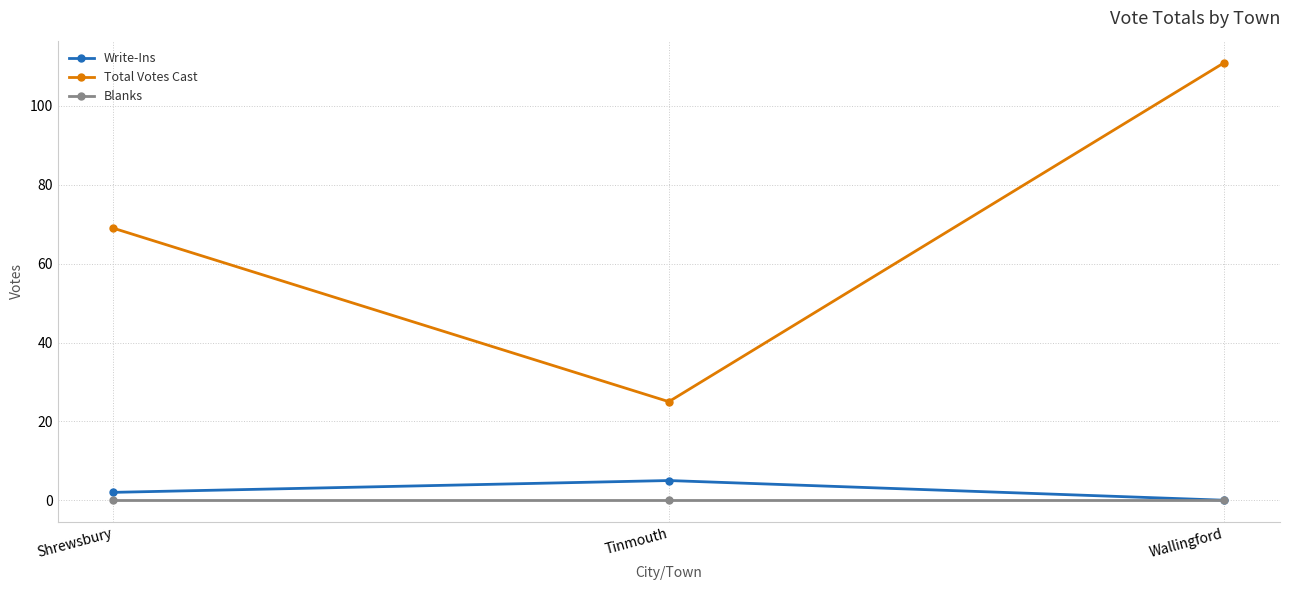

What is the sum of the Write-Ins values at Shrewsbury and Wallingford?

2